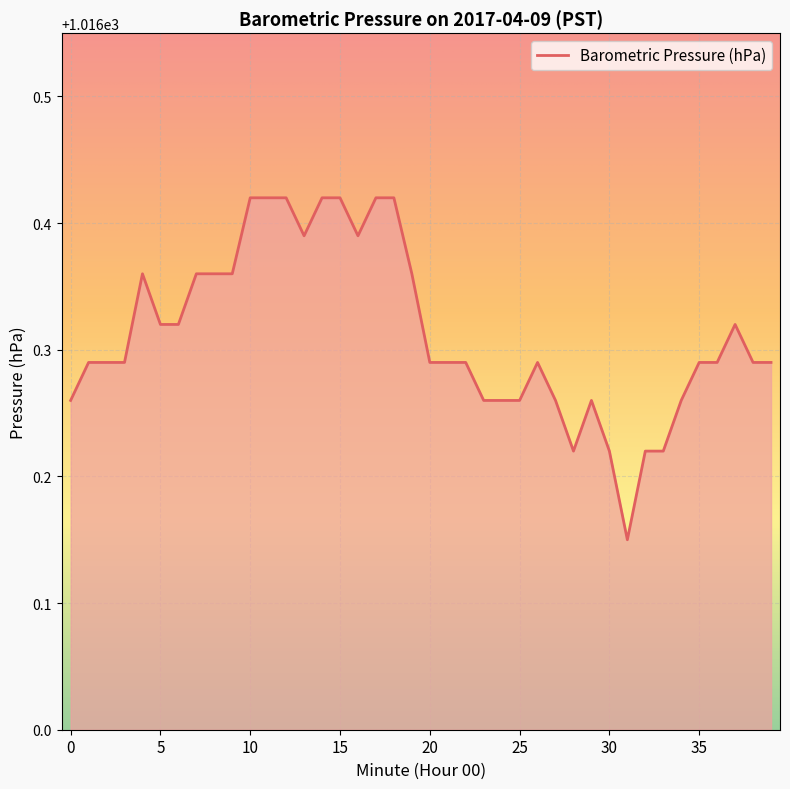

What is the difference between the maximum and minimum values?

0.3